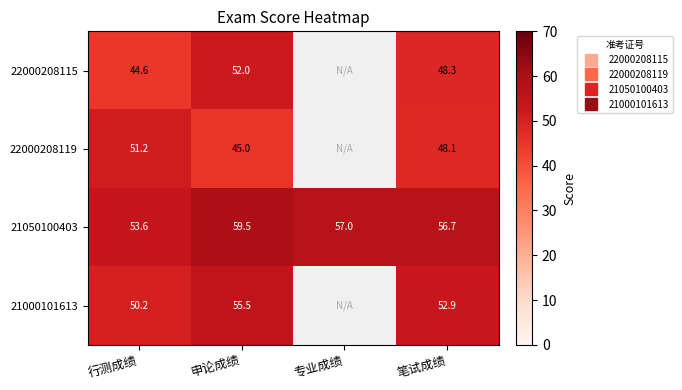

The value of 21050100403 at 笔试成绩 is 78.6. True or false?

False